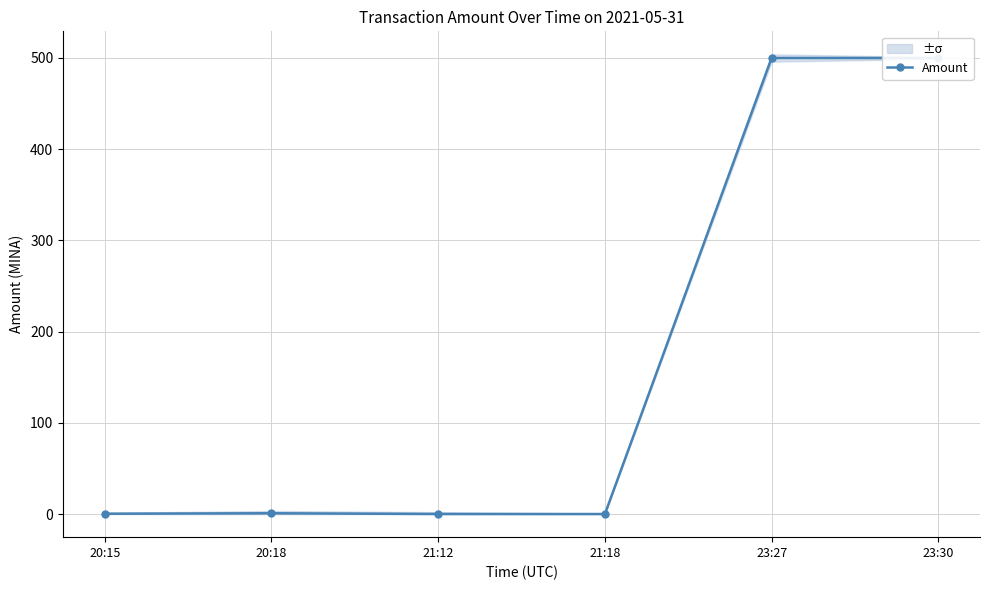

What is the label of the 5th point from the left?

23:27